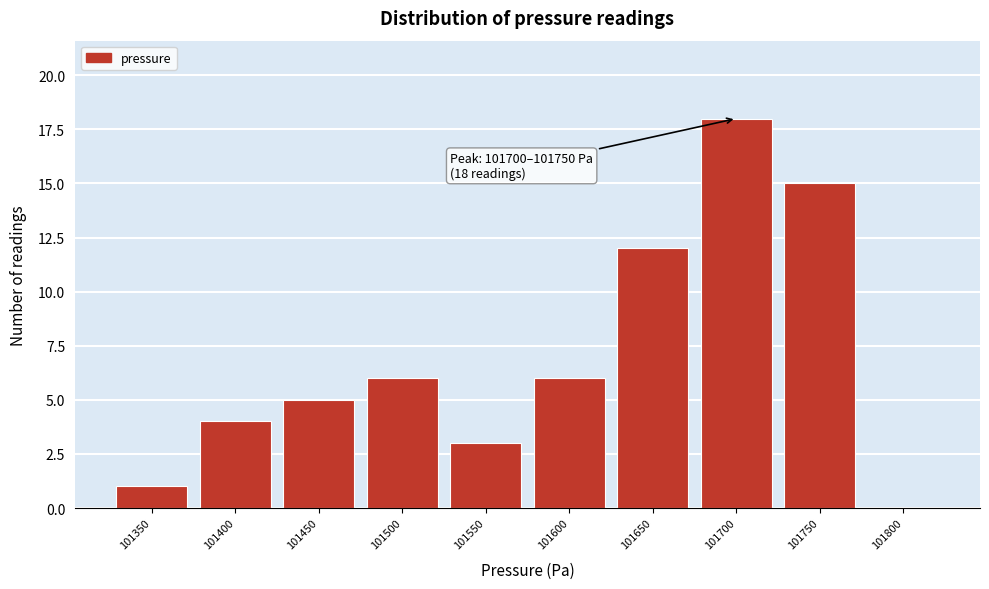

Reading left to right, list all the values displayed in this chart.

101350=1	101400=4	101450=5	101500=6	101550=3	101600=6	101650=12	101700=18	101750=15	101800=0